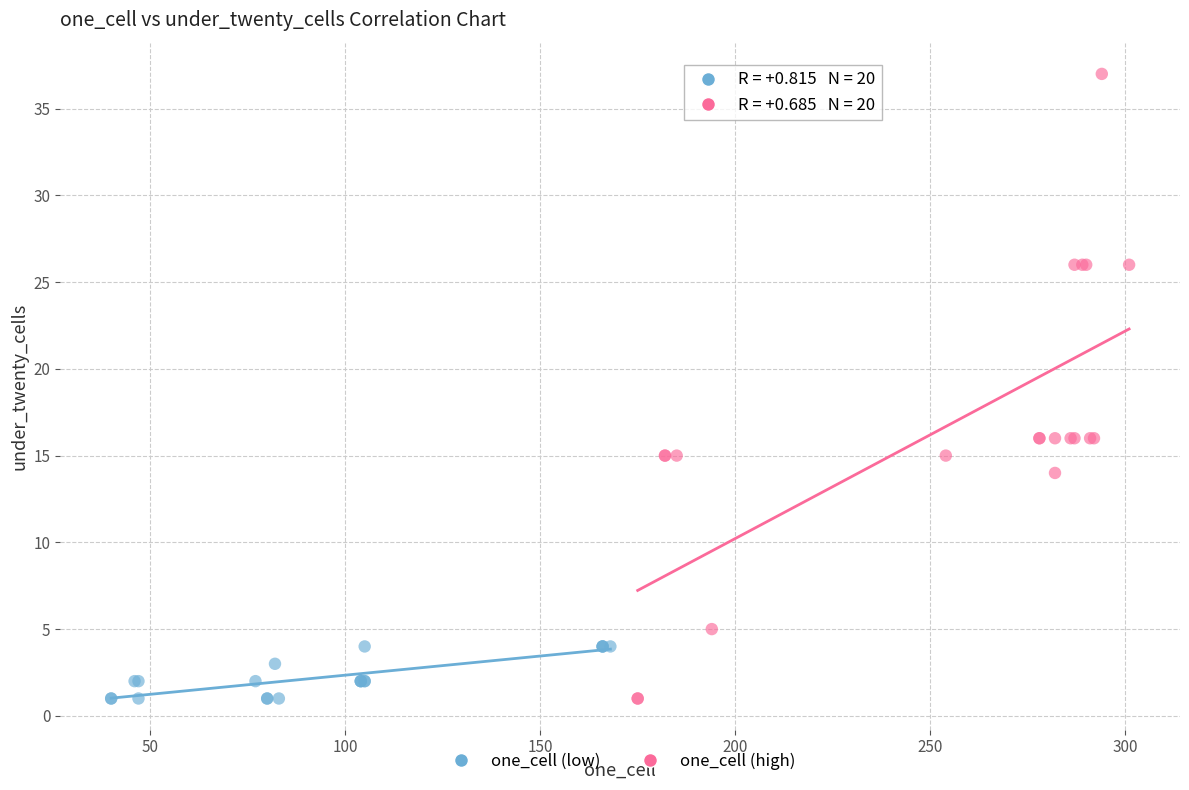

Which series reaches the maximum Y coordinate?

one_cell (high)